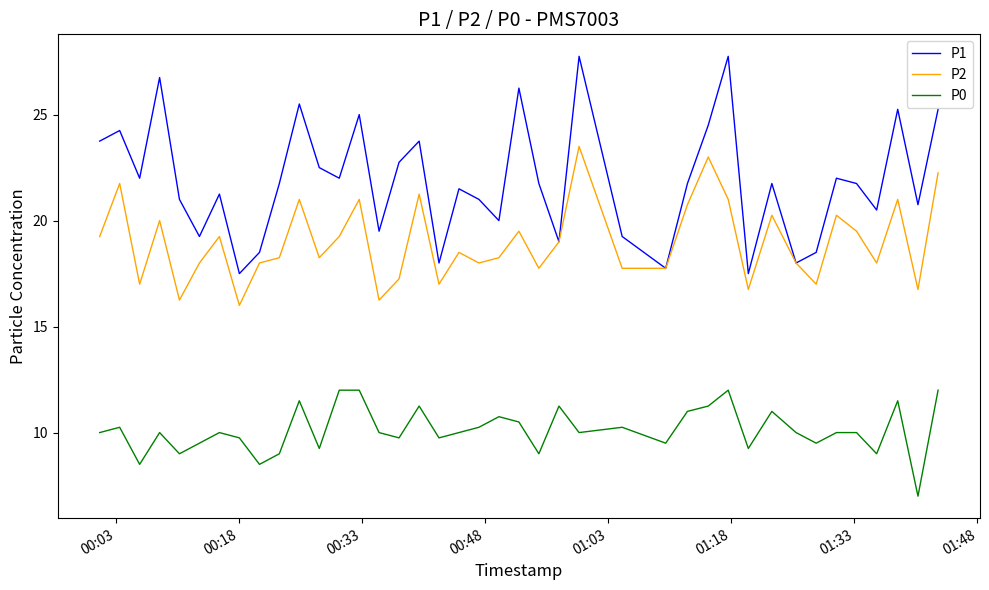

True or false: P1 and P0 cross at least once.

False